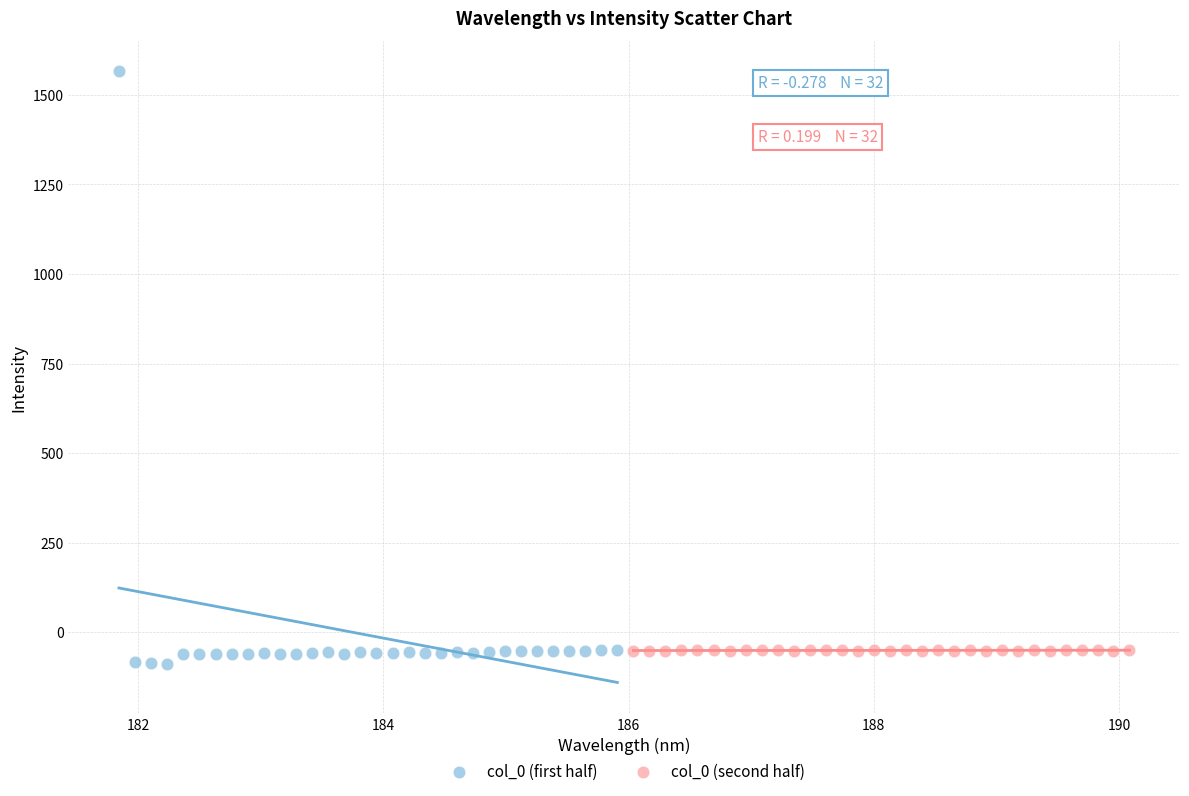

Which series reaches the maximum Y coordinate?

col_0 (first half)